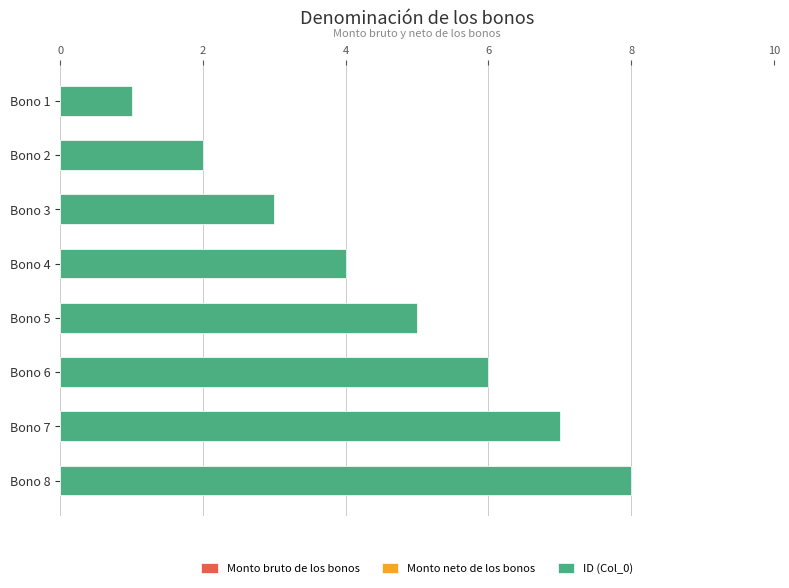

What is the change in value from Bono 1 to Bono 2?

+1